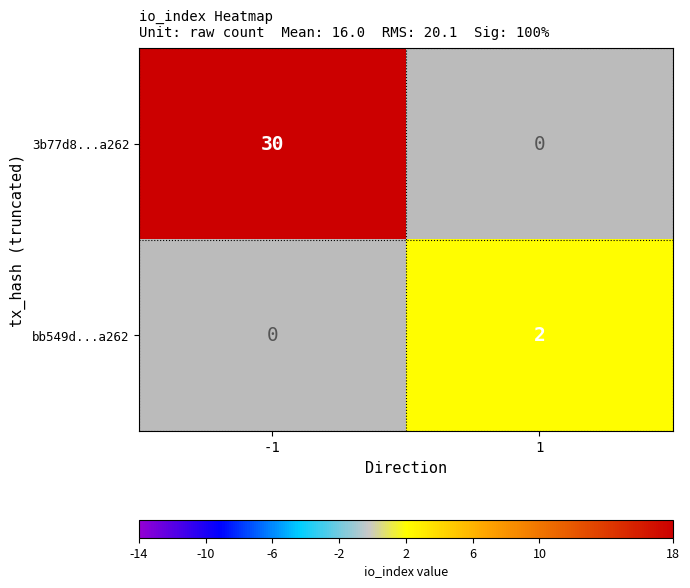

True or false: 3b77d8...a262 has a value of 9 at -1.

False